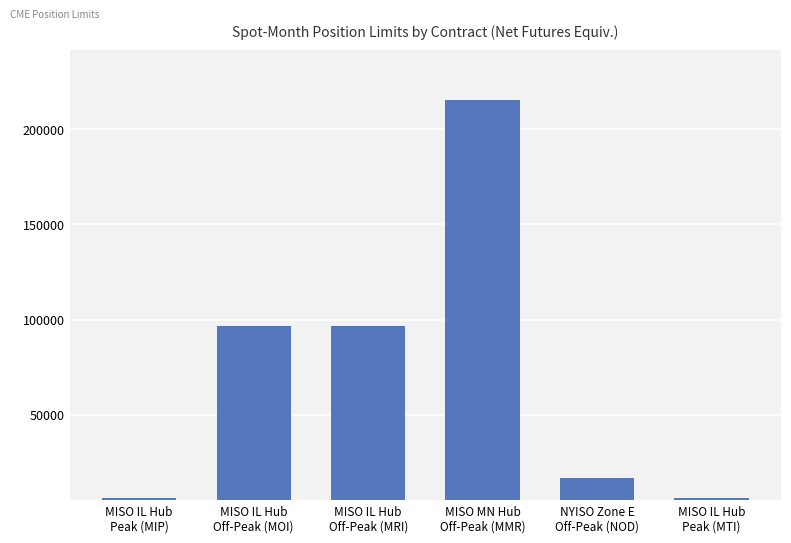

What is the value of the 3rd bar from the left?

96840